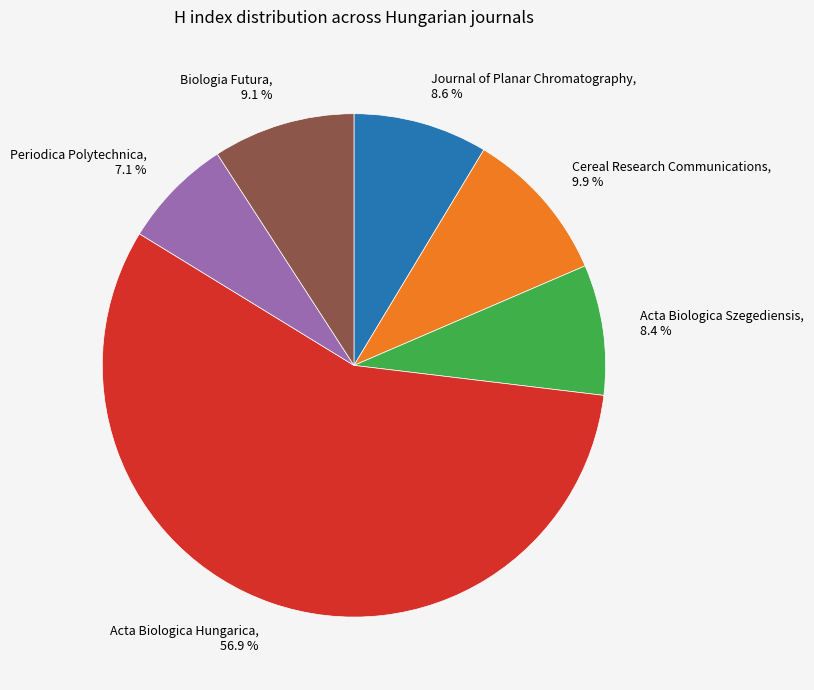

Is the sum of Acta Biologica Hungarica and Journal of Planar Chromatography greater than half?

Yes